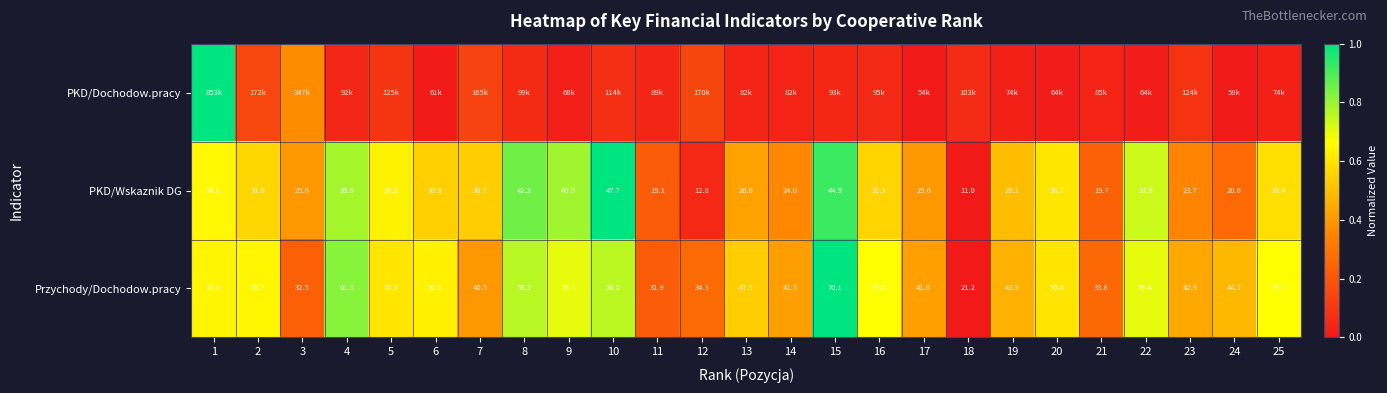

What is the difference between the highest and lowest values at 5?

0.5